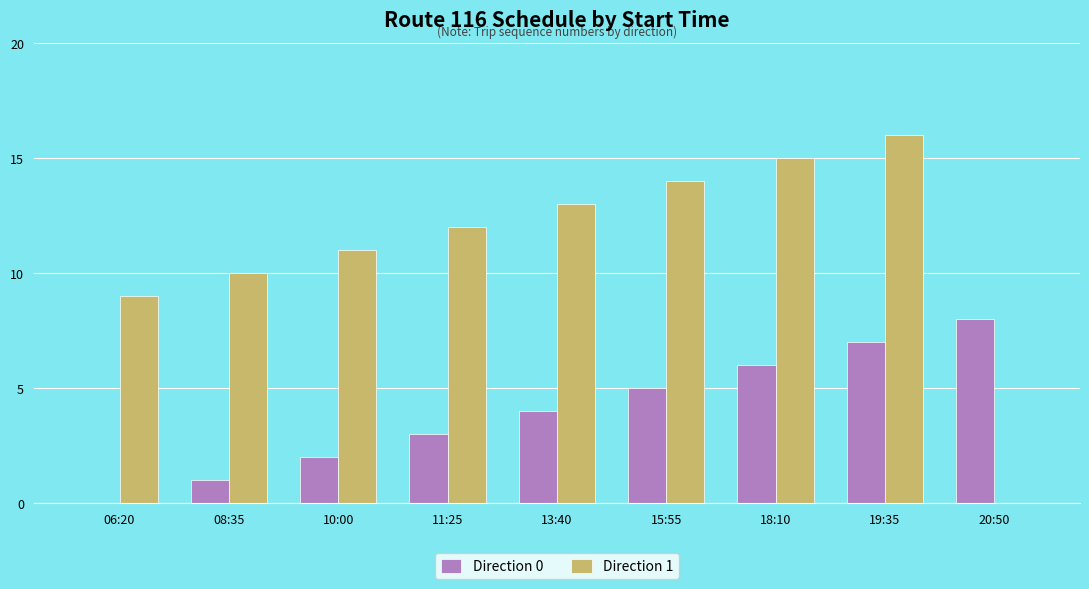

Reading right to left, extract all data points from this chart.

Direction 0: 20:50=8	19:35=7	18:10=6	15:55=5	13:40=4	11:25=3	10:00=2	08:35=1	06:20=0
Direction 1: 20:50=0	19:35=16	18:10=15	15:55=14	13:40=13	11:25=12	10:00=11	08:35=10	06:20=9